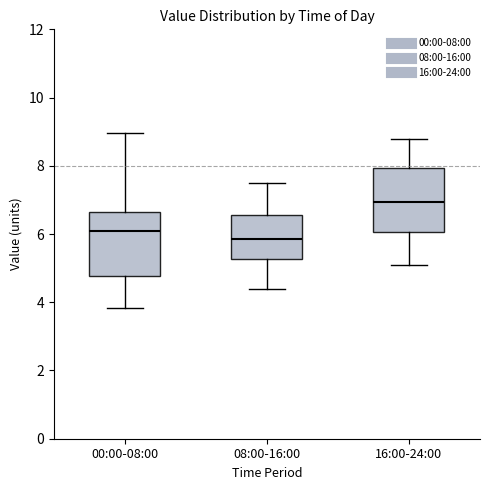

Which box has the lowest median line?

08:00-16:00